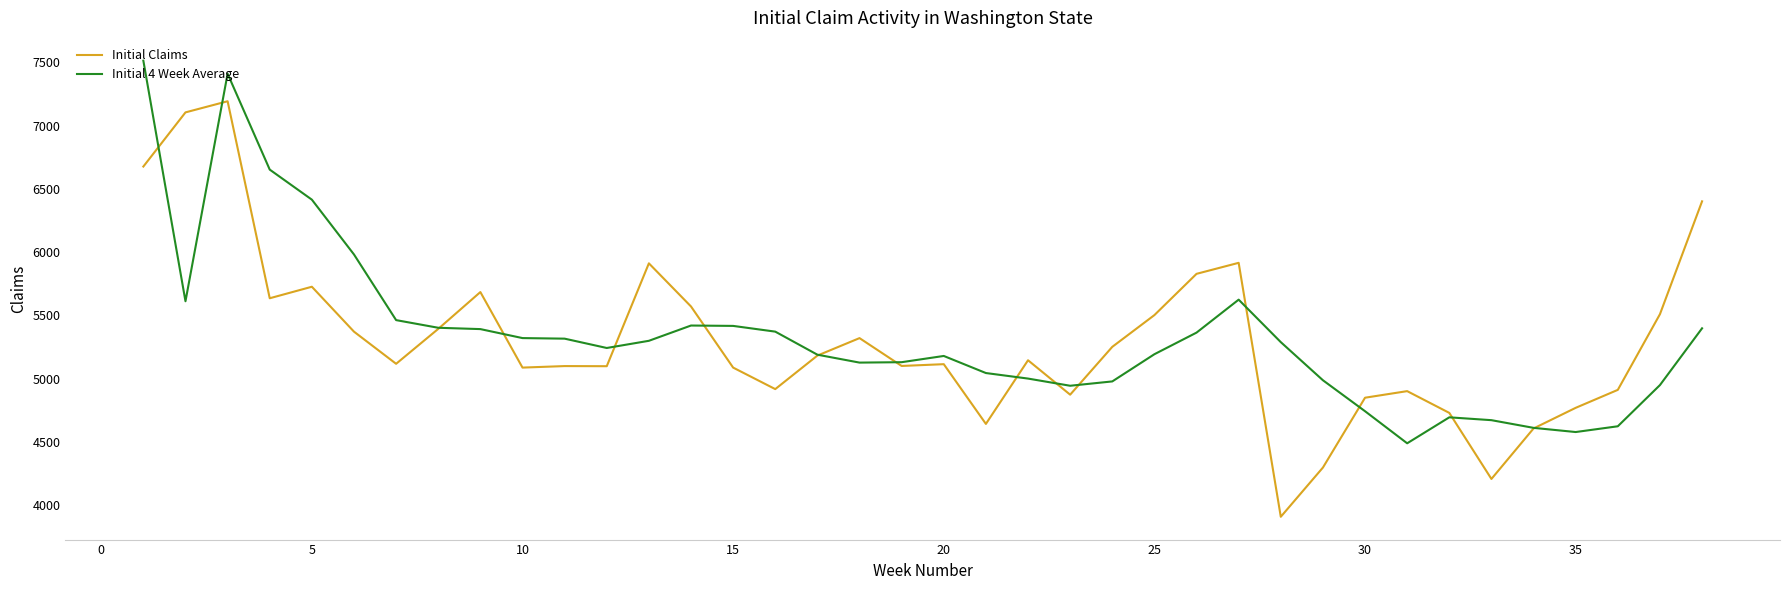

What is the maximum value shown in the chart?

7513.5